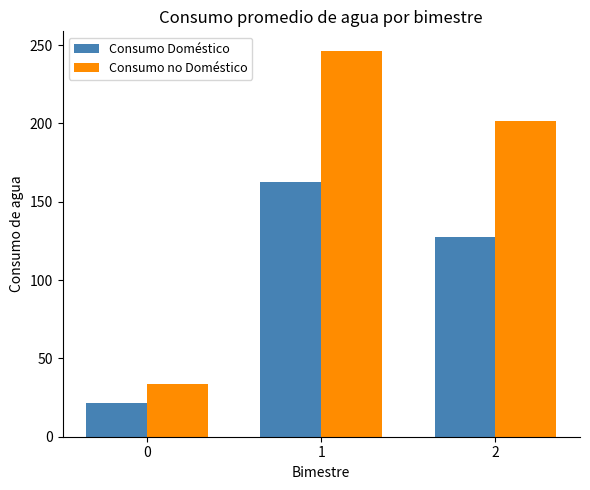

What is the average value of the Consumo no Doméstico series?

160.6